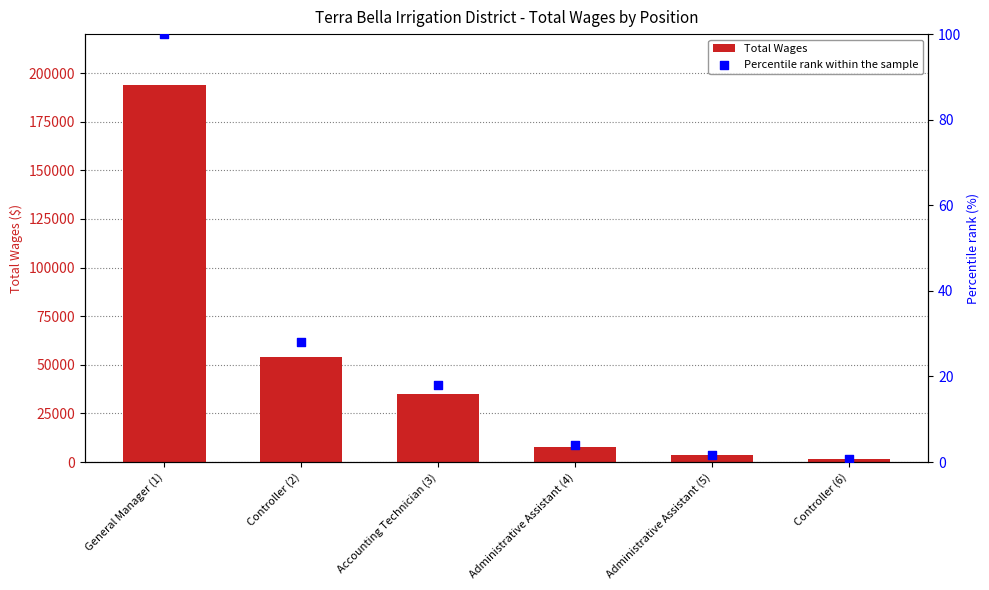

Is the value of Total Wages at Administrative Assistant (4) greater than the value of Percentile rank within the sample at Controller (2)?

Yes